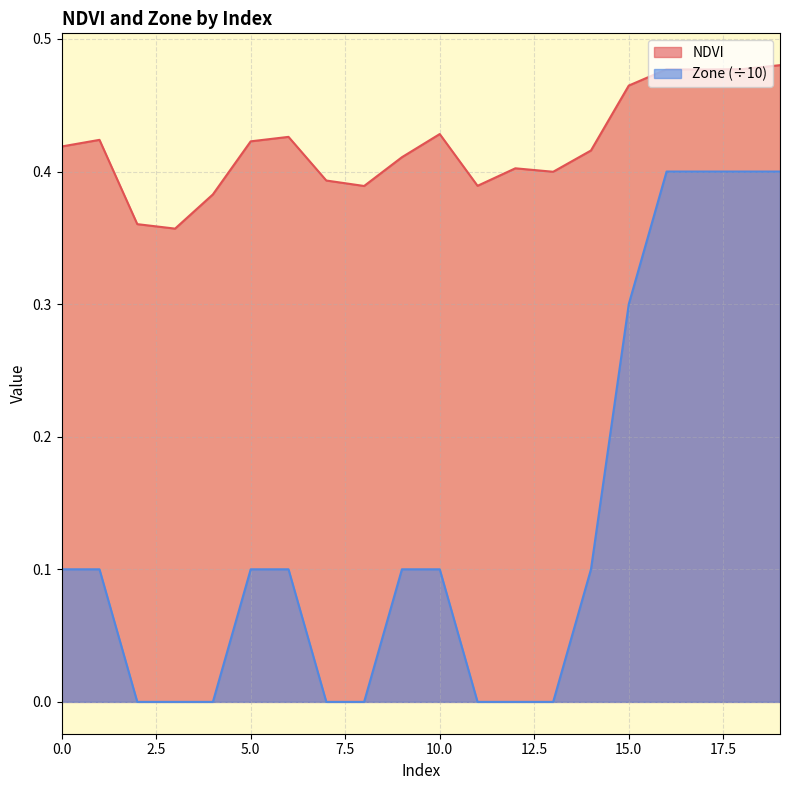

What is the sum of all NDVI values?

8.4